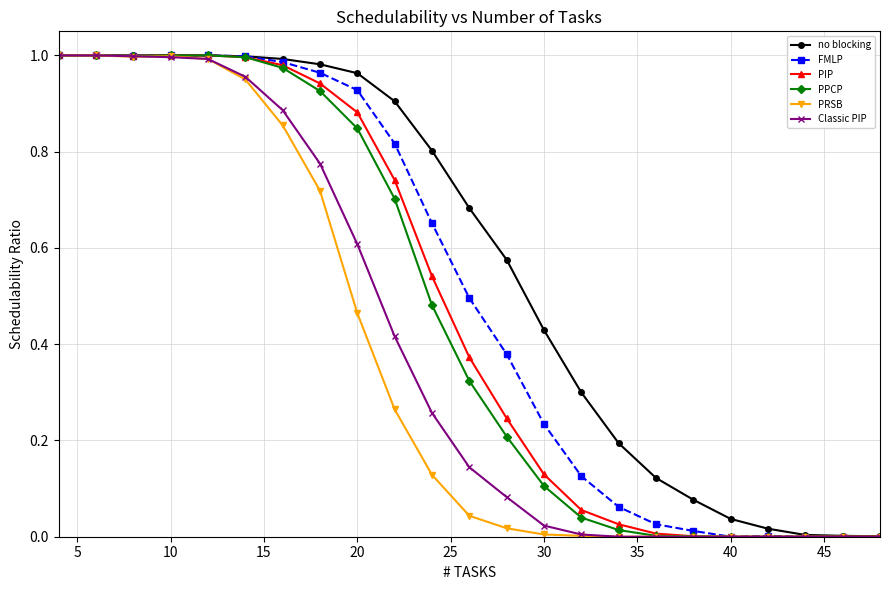

Which series has the largest total across all categories?

no blocking